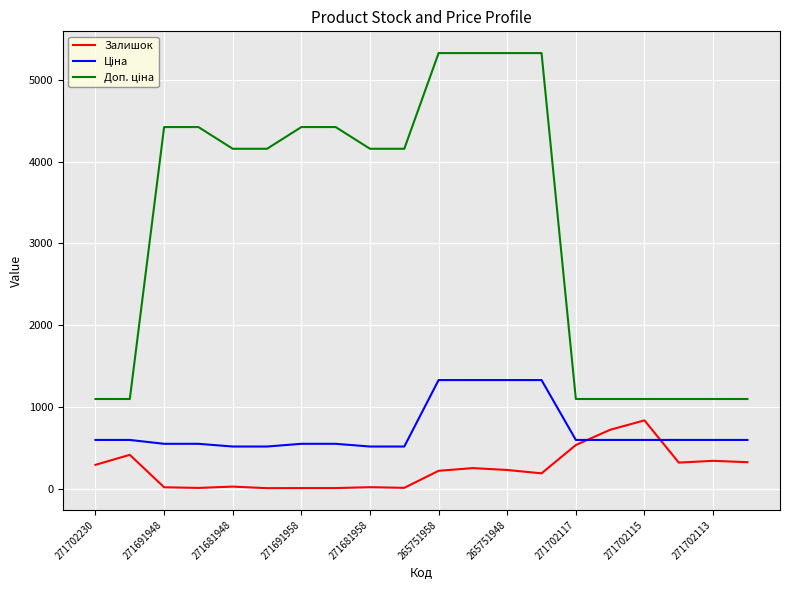

What is the difference between the maximum and minimum values in the Залишок series?

828.0